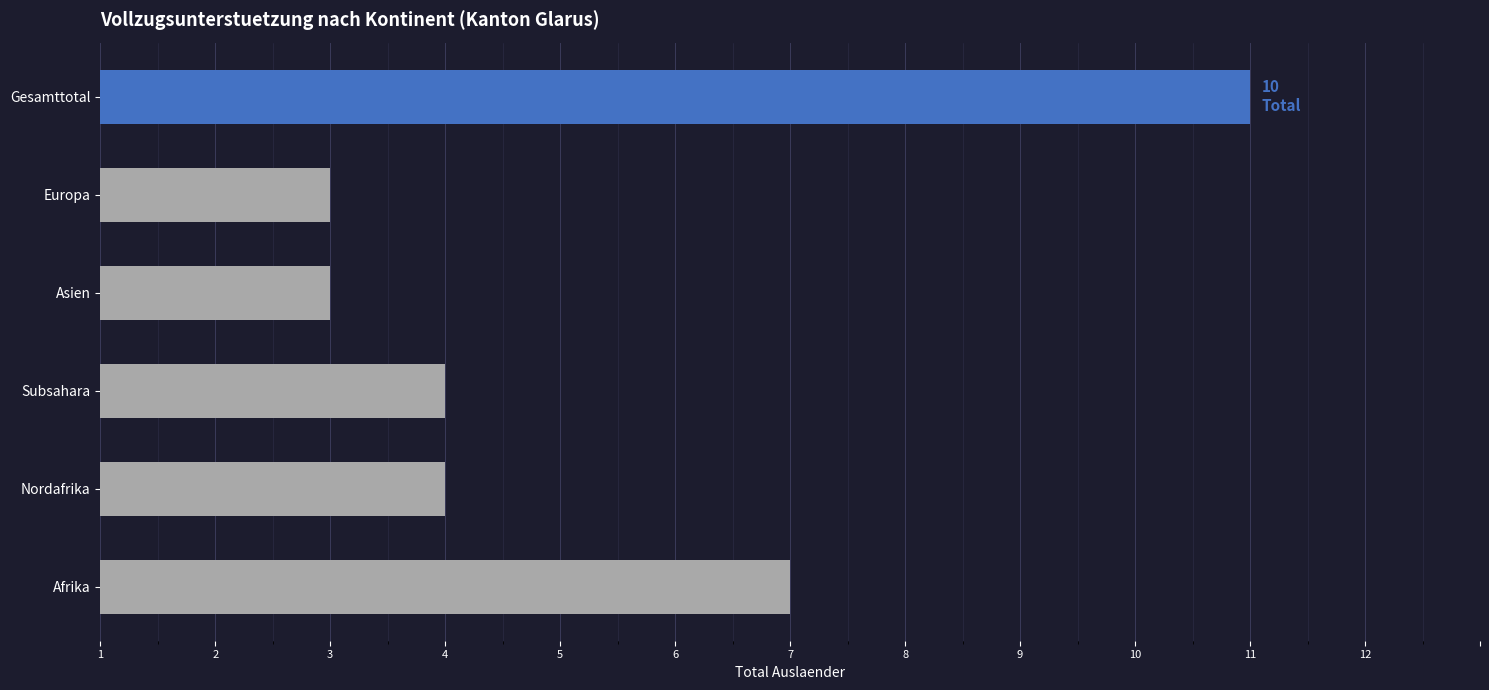

Does the chart contain any negative values?

No